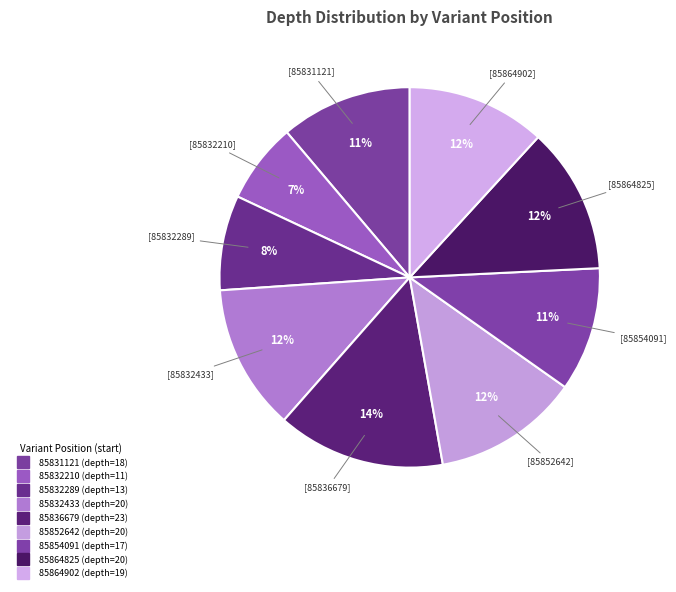

To the nearest percent, what is the difference between the 85864902 and 85832210 slice percentages?

5%